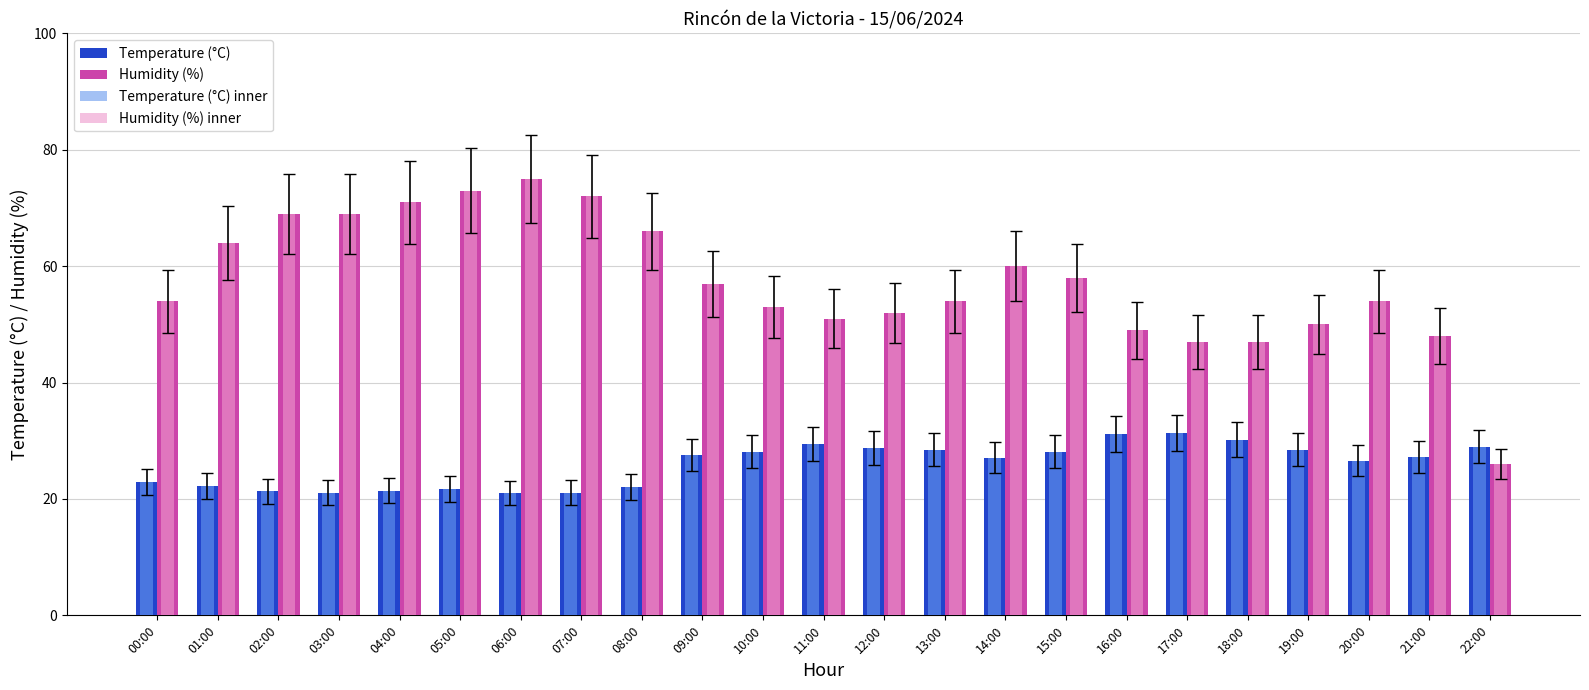

What is the spread (max minus min) of values at 00:00?

31.1